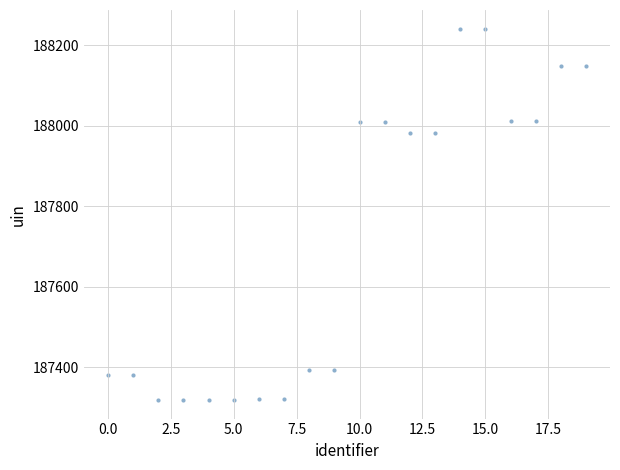

What is the range of Y values (max minus min)?

923